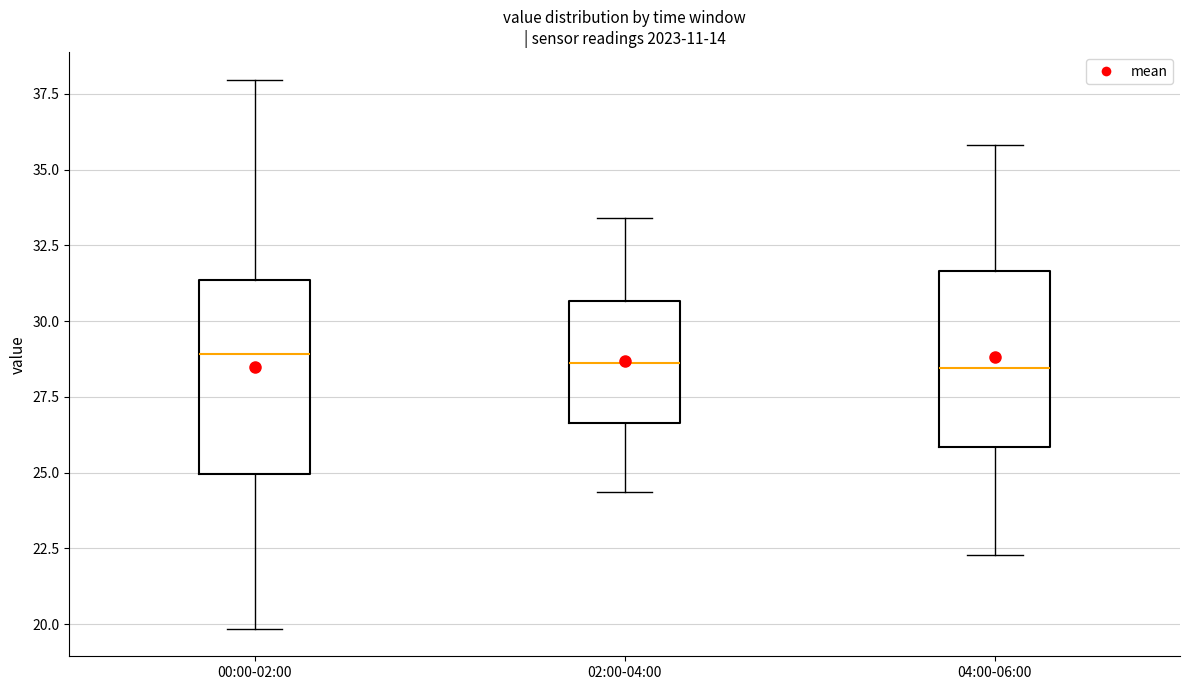

Which box is the tallest, from its lower edge to its upper edge?

00:00-02:00